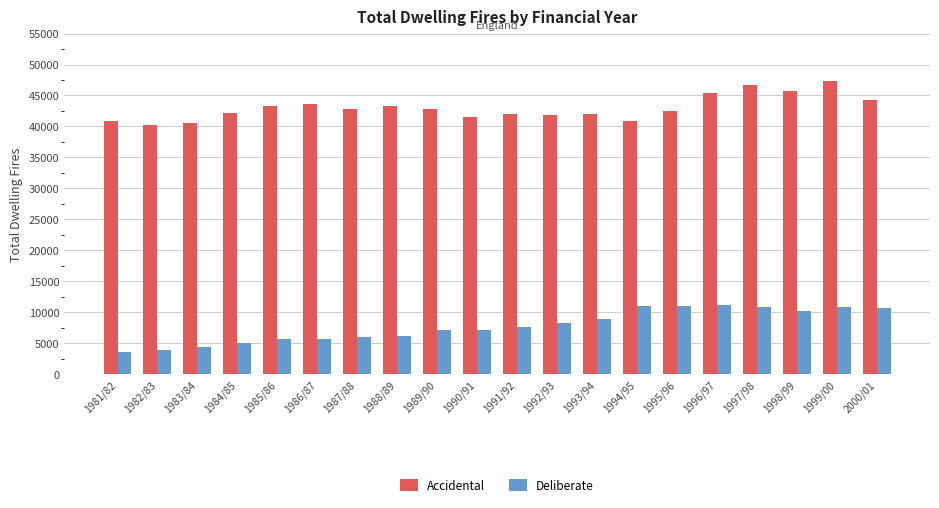

What is the difference between the second highest and minimum values in the Accidental series?

6505